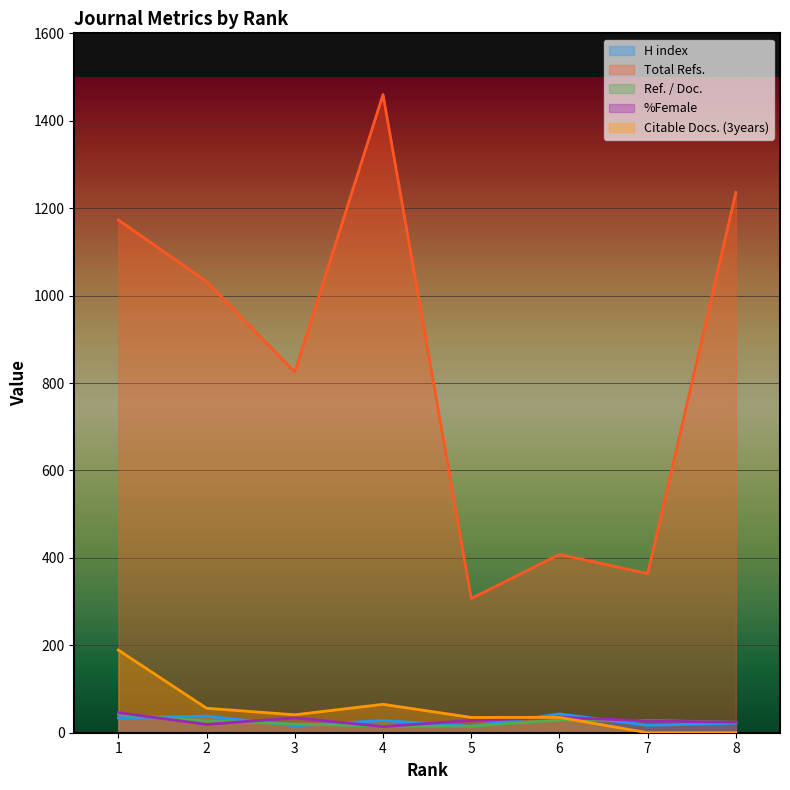

How many distinct data groups are displayed?

5